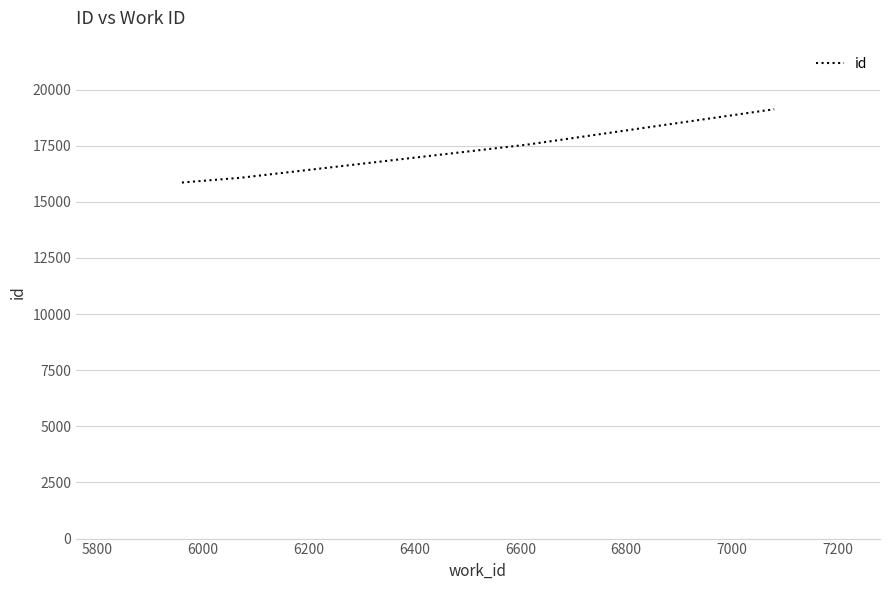

Does the chart display data point markers on the line(s)?

No